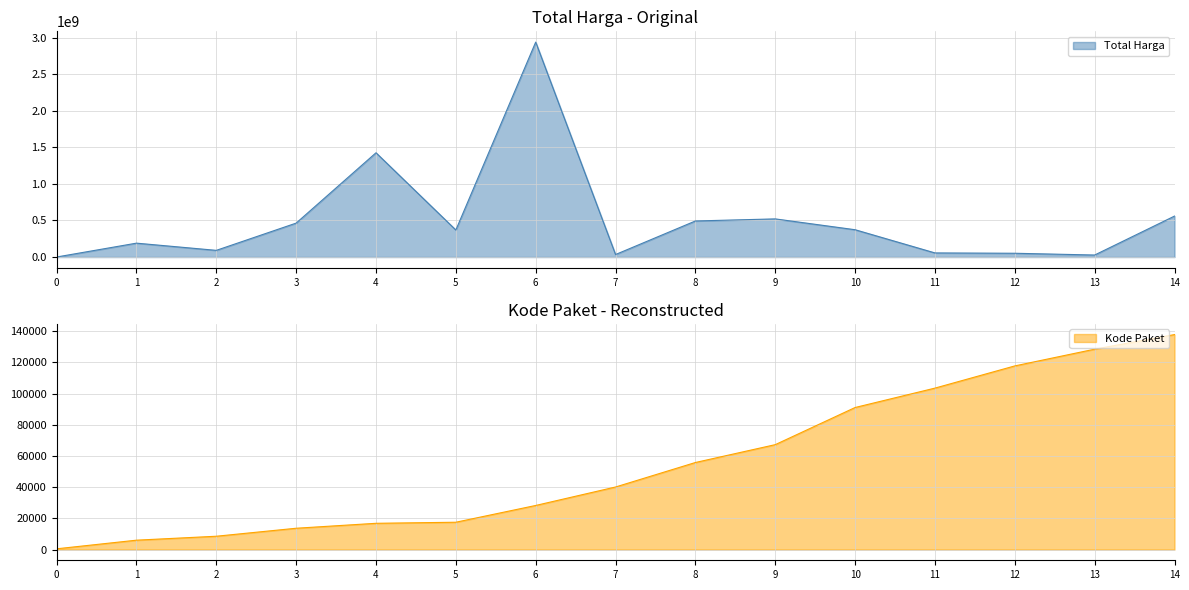

What is the difference between the maximum and second lowest values in the Kode Paket series?

131879